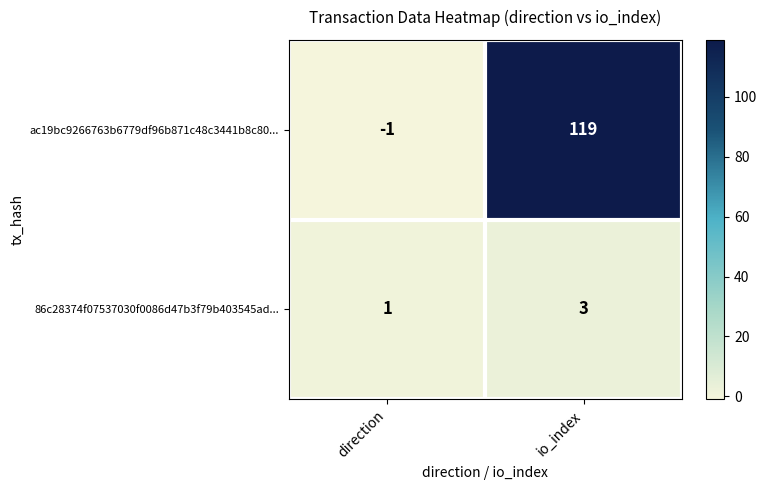

Which category has the lowest value across all series?

direction